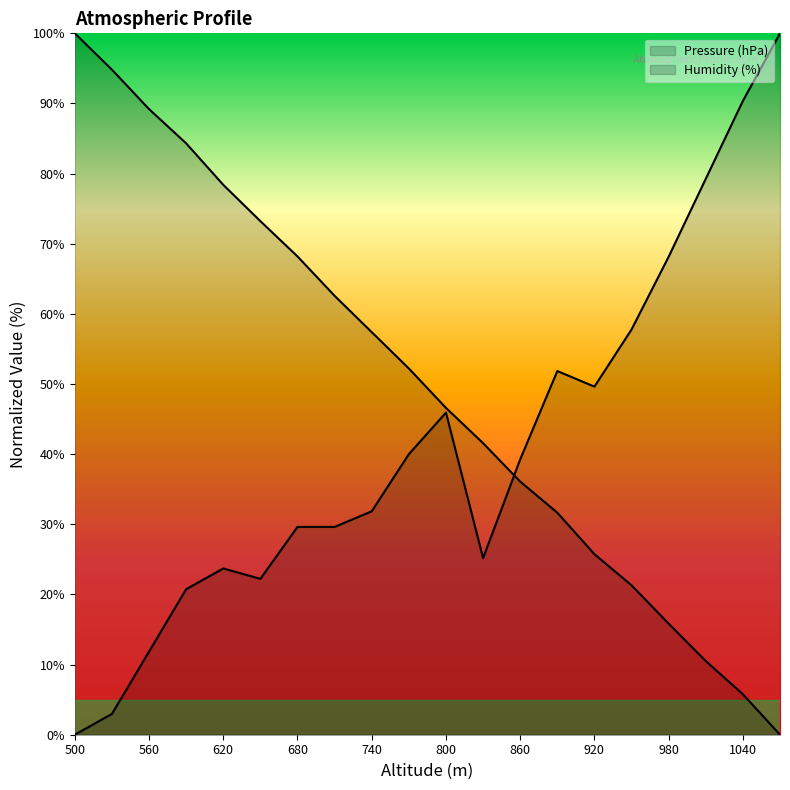

Does the chart display data point markers on the line(s)?

No